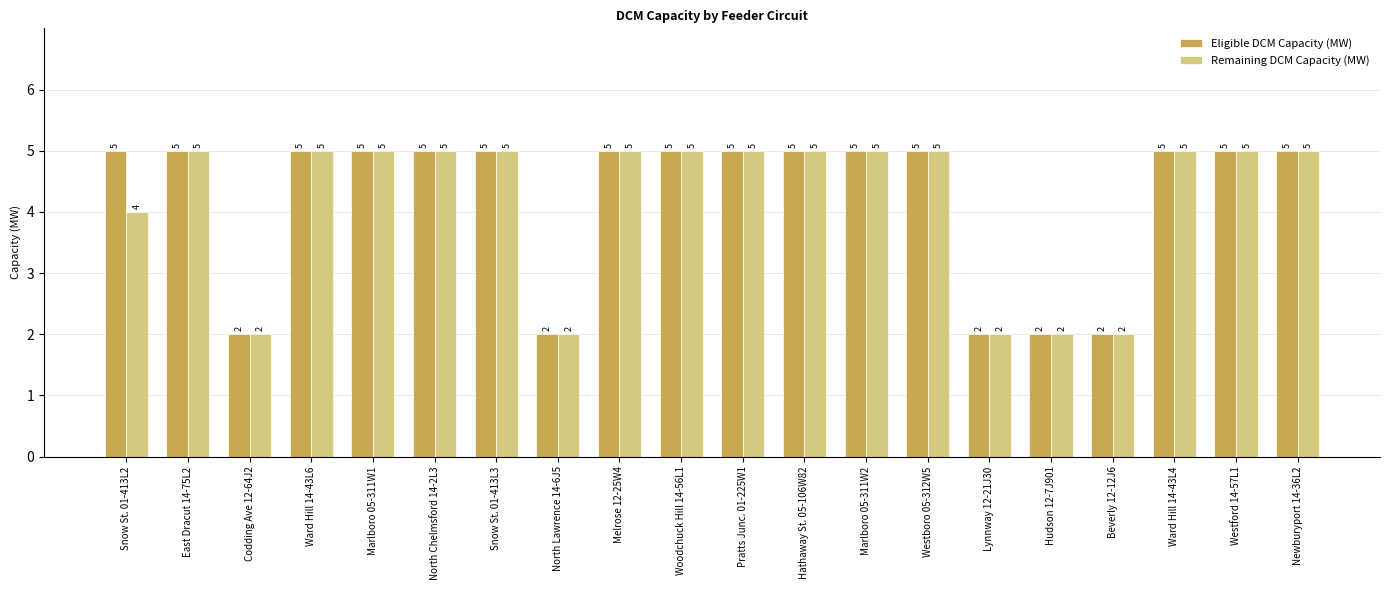

Reading left to right, transcribe all the data shown in this chart.

Eligible DCM Capacity (MW): Snow St. 01-413L2=5	East Dracut 14-75L2=5	Codding Ave 12-64J2=2	Ward Hill 14-43L6=5	Marlboro 05-311W1=5	North Chelmsford 14-2L3=5	Snow St. 01-413L3=5	North Lawrence 14-6J5=2	Melrose 12-25W4=5	Woodchuck Hill 14-56L1=5	Pratts Junc. 01-225W1=5	Hathaway St. 05-106W82=5	Marlboro 05-311W2=5	Westboro 05-312W5=5	Lynnway 12-21J30=2	Hudson 12-7J901=2	Beverly 12-12J6=2	Ward Hill 14-43L4=5	Westford 14-57L1=5	Newburyport 14-36L2=5
Remaining DCM Capacity (MW): Snow St. 01-413L2=4	East Dracut 14-75L2=5	Codding Ave 12-64J2=2	Ward Hill 14-43L6=5	Marlboro 05-311W1=5	North Chelmsford 14-2L3=5	Snow St. 01-413L3=5	North Lawrence 14-6J5=2	Melrose 12-25W4=5	Woodchuck Hill 14-56L1=5	Pratts Junc. 01-225W1=5	Hathaway St. 05-106W82=5	Marlboro 05-311W2=5	Westboro 05-312W5=5	Lynnway 12-21J30=2	Hudson 12-7J901=2	Beverly 12-12J6=2	Ward Hill 14-43L4=5	Westford 14-57L1=5	Newburyport 14-36L2=5